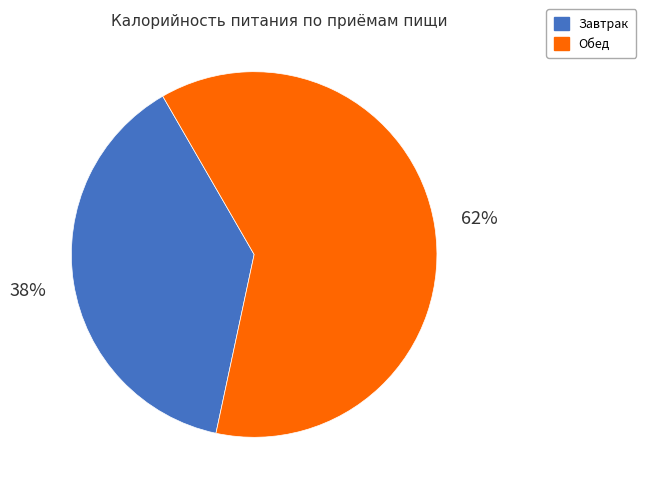

Approximately how many times larger is the value at Обед compared to Завтрак?

1.6